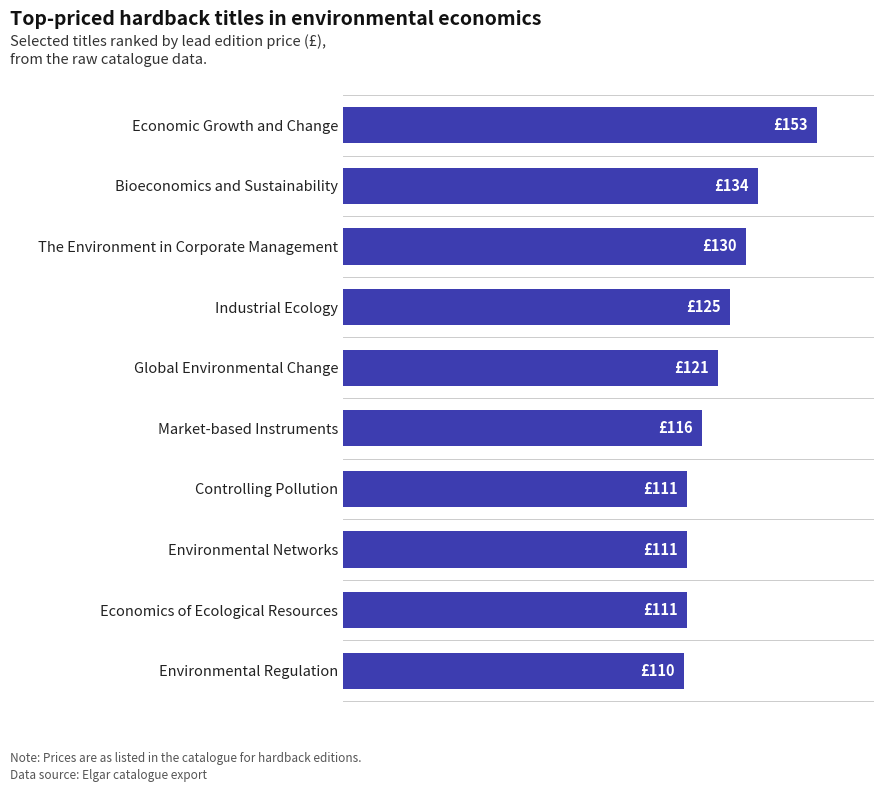

Are the bars horizontal?

Yes